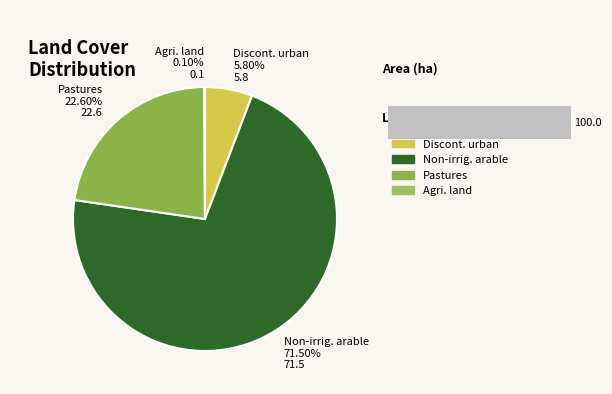

What is the change in value from Non-irrigated arable land to Pastures?

-48.9